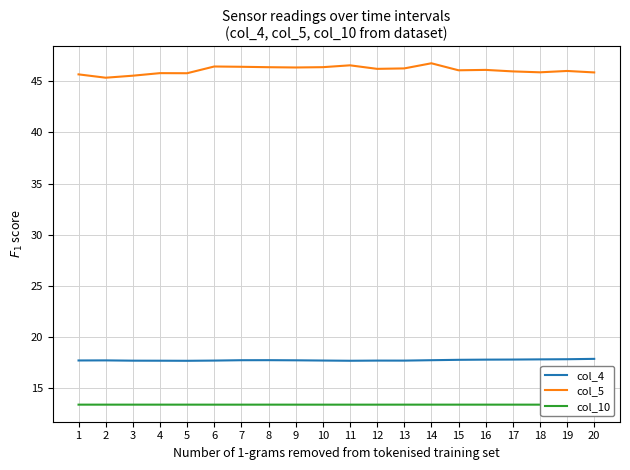

Which category has the highest value in the col_5 series?

14